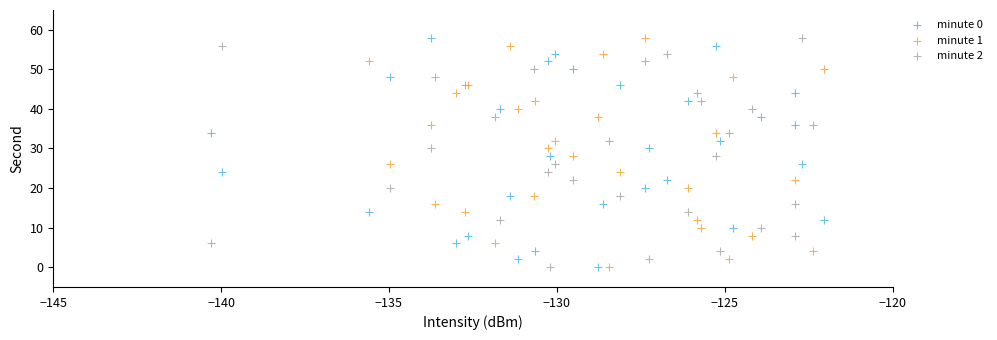

What are all the series names shown in the legend?

minute 0, minute 1, minute 2